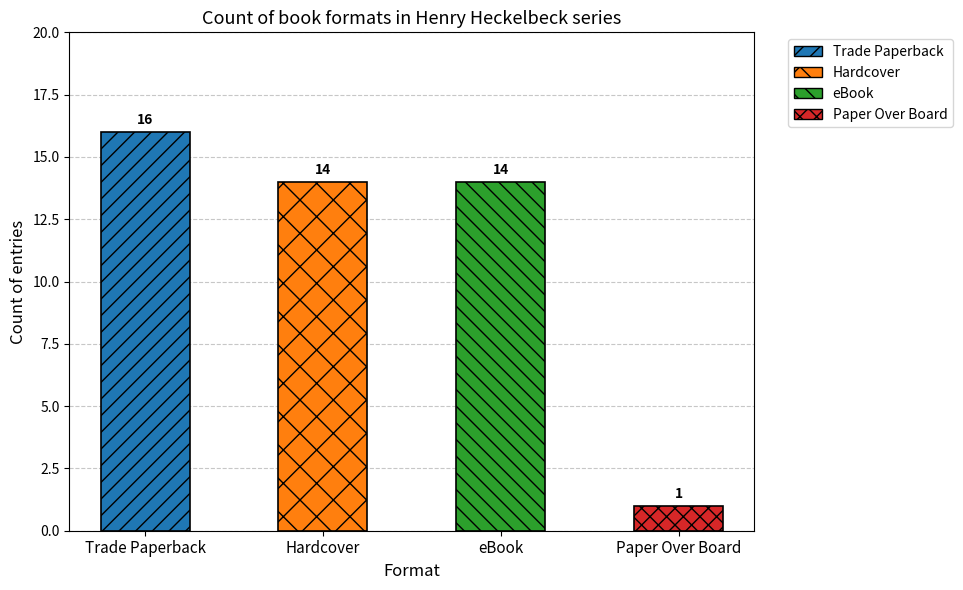

Which label corresponds to the largest value in the chart?

Trade Paperback